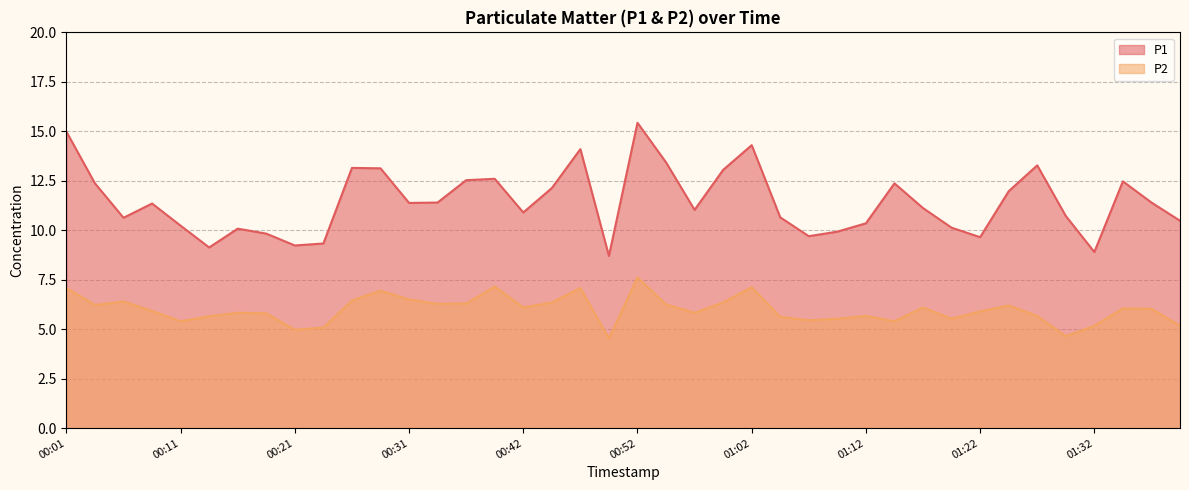

At how many categories does at least one series exceed 4?

40